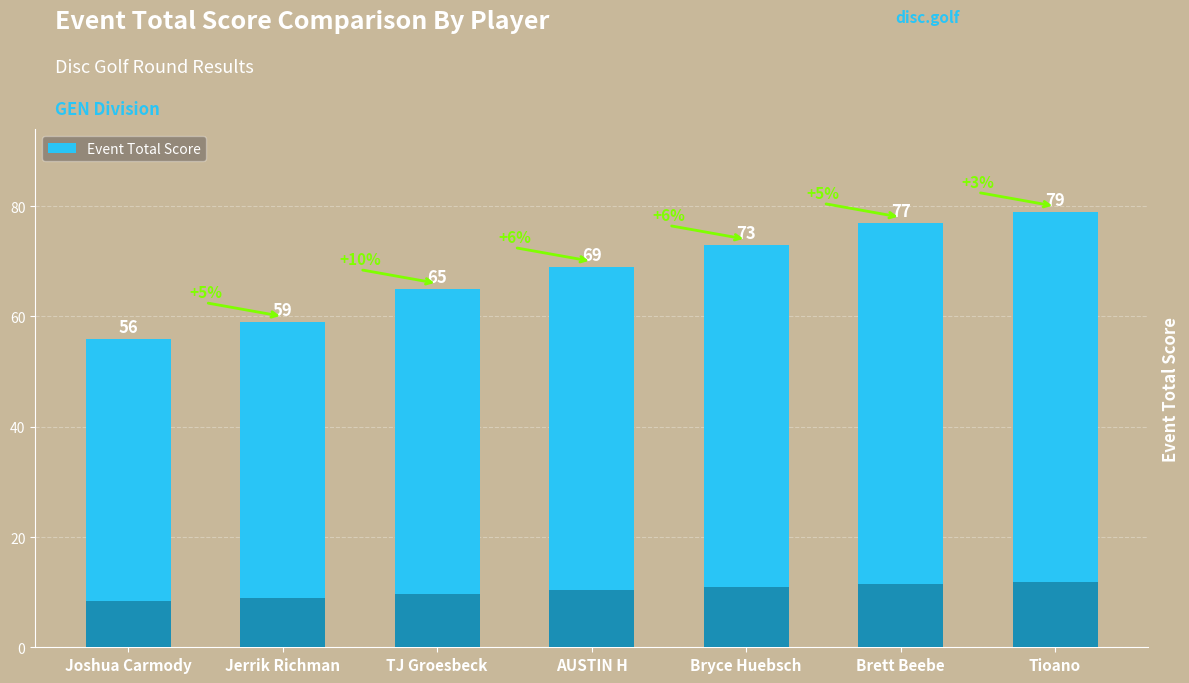

What is the difference between the values at Jerrik Richman and Bryce Huebsch?

14